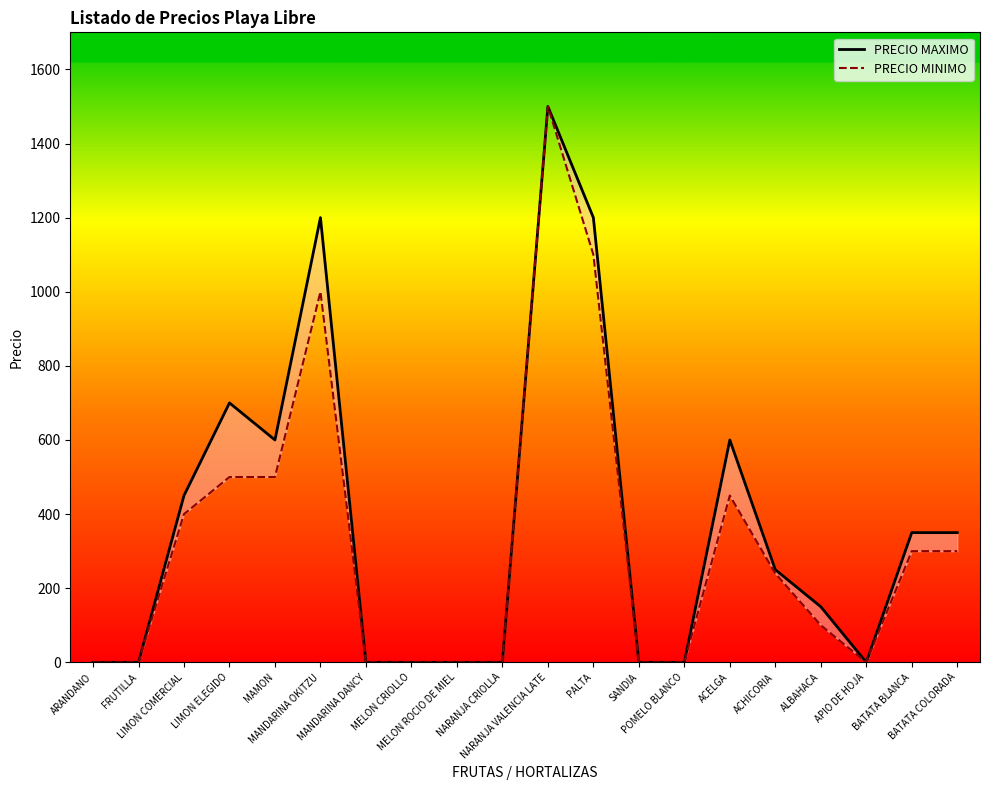

At which category does PRECIO MINIMO reach its first local peak?

MANDARINA OKITZU